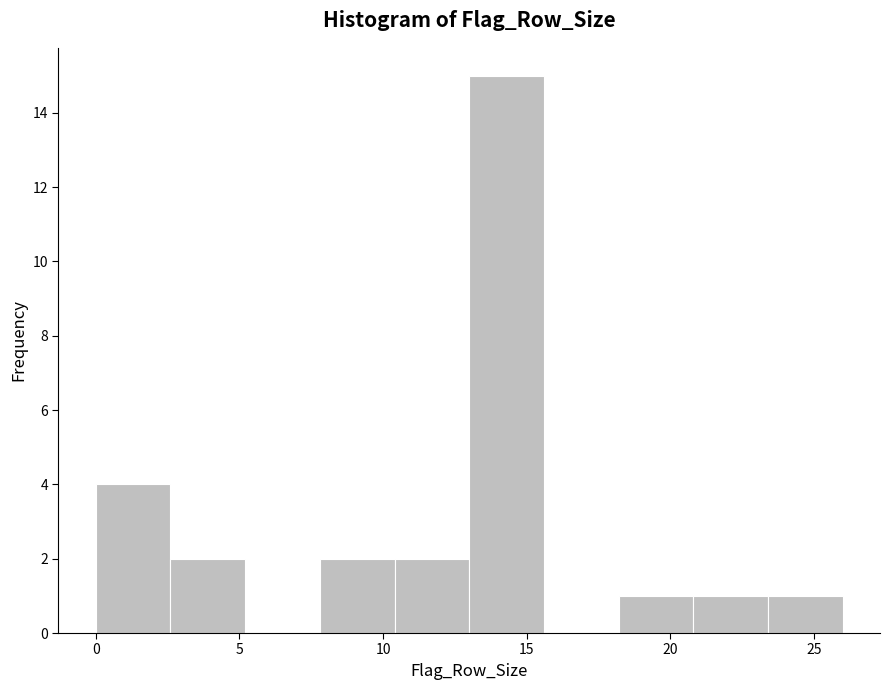

What is the height of the bar covering 20.8 to 23.4 on the x-axis? Neither the bar edges nor the heights are printed on the chart, so give them approximately, as read against the axes.

1